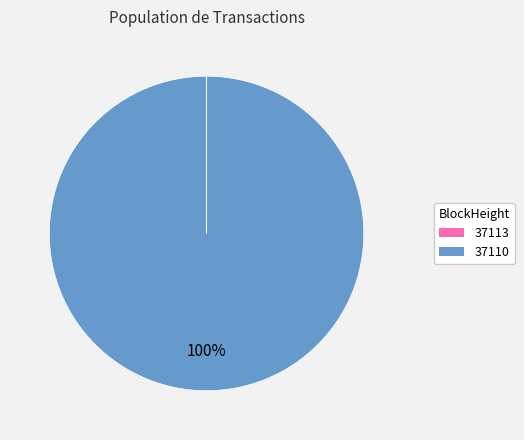

What is the largest slice in the pie chart?

37110